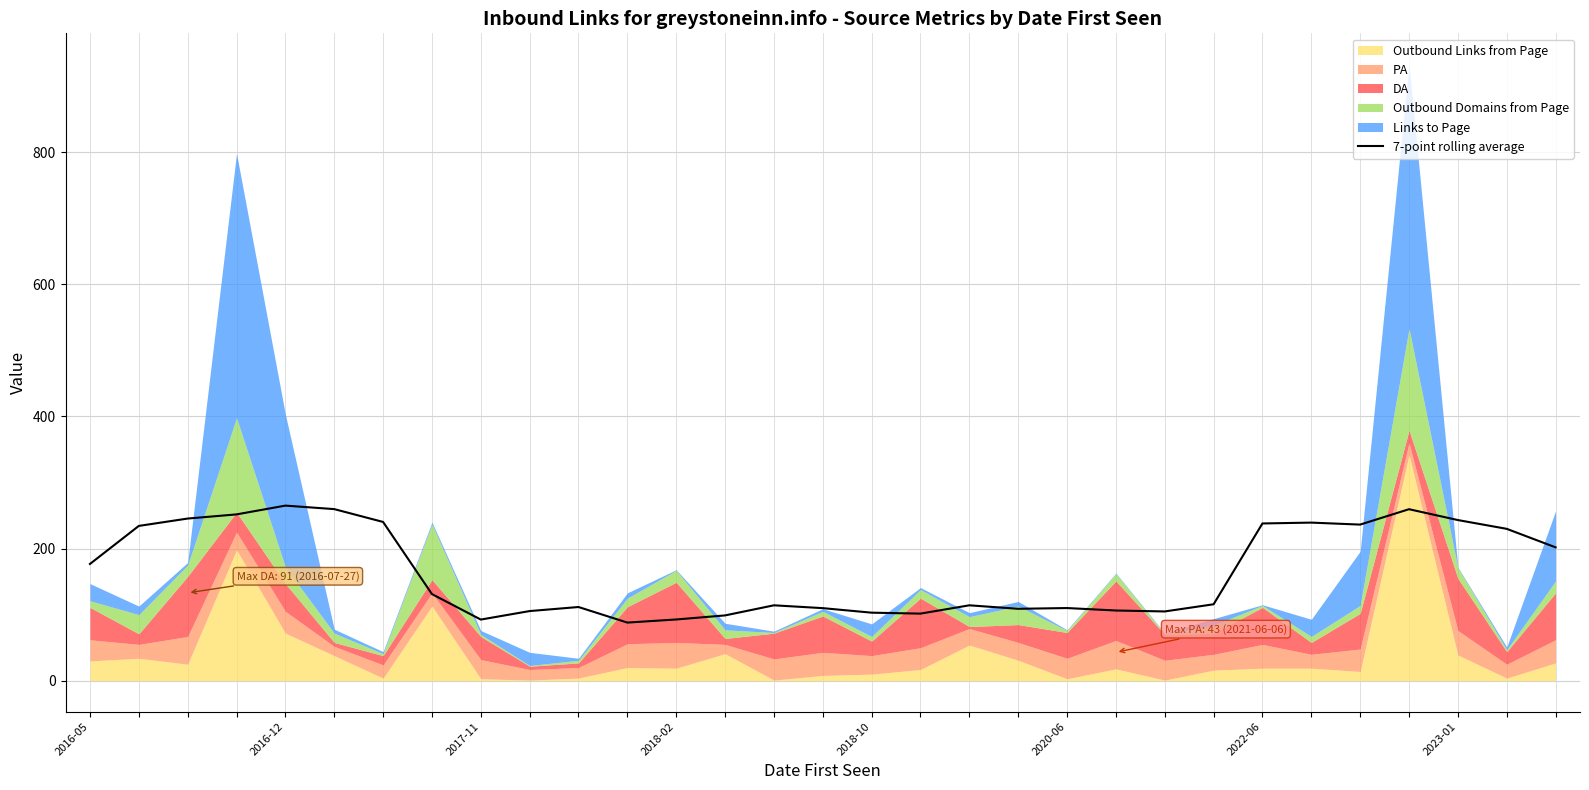

True or false: the data shows 101.6 at 17.

True